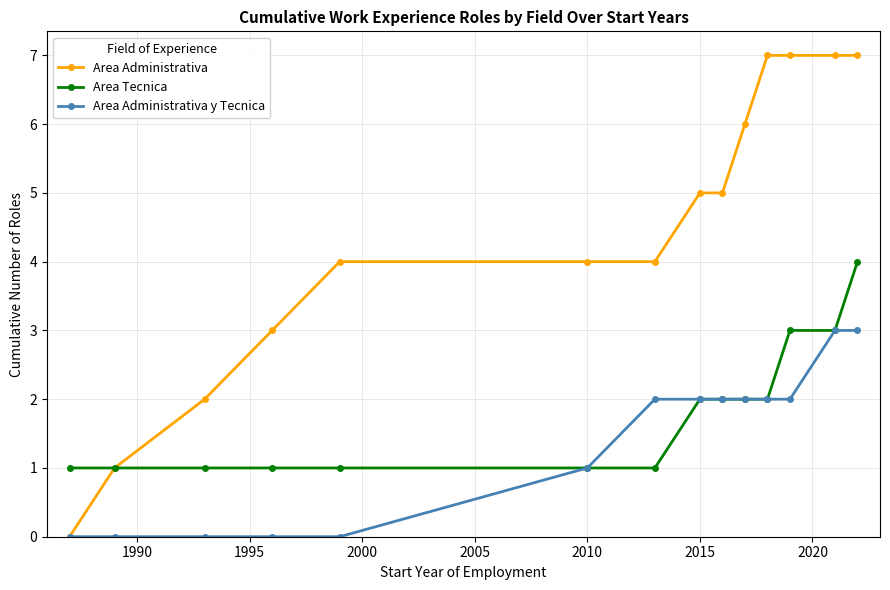

Does the chart display data point markers on the line(s)?

Yes